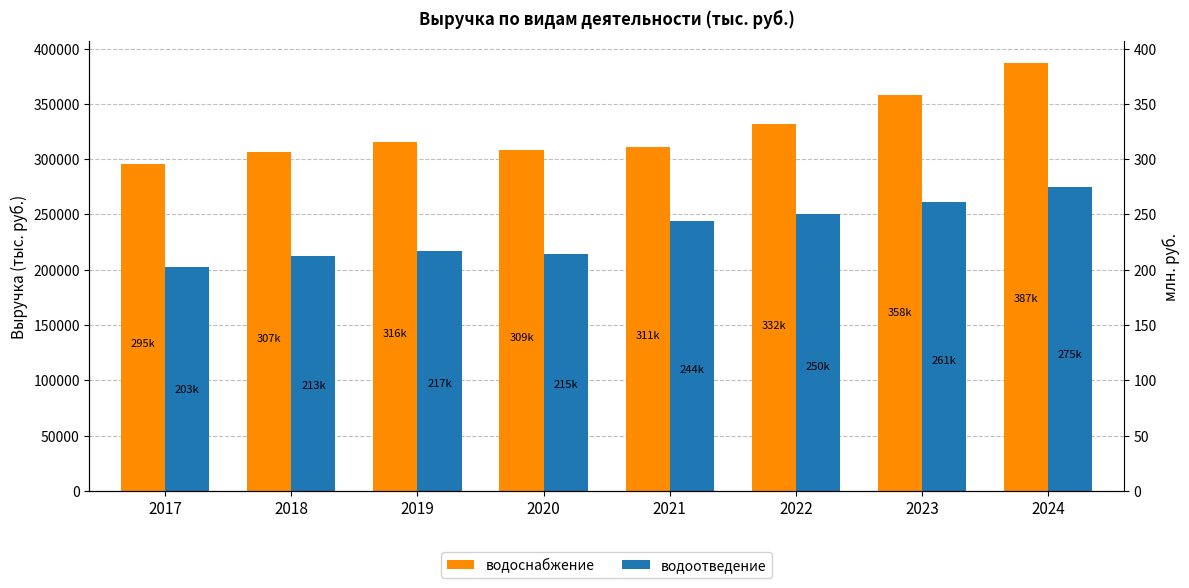

How many data points in водоснабжение are above 315965?

4